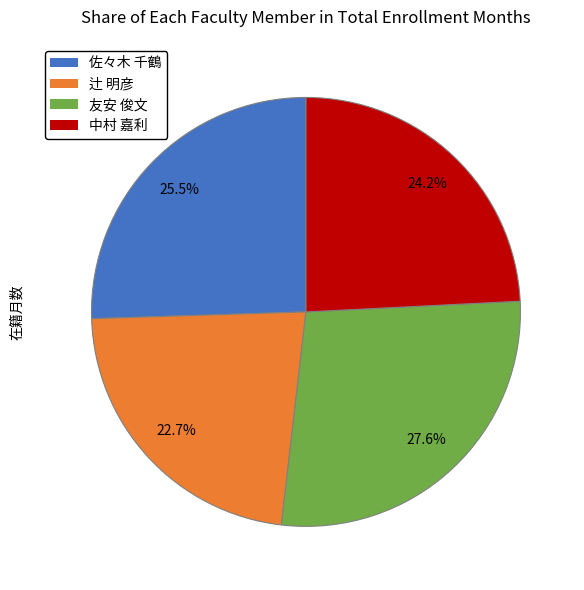

Is it true that 辻 明彦 is 16% of the pie?

False